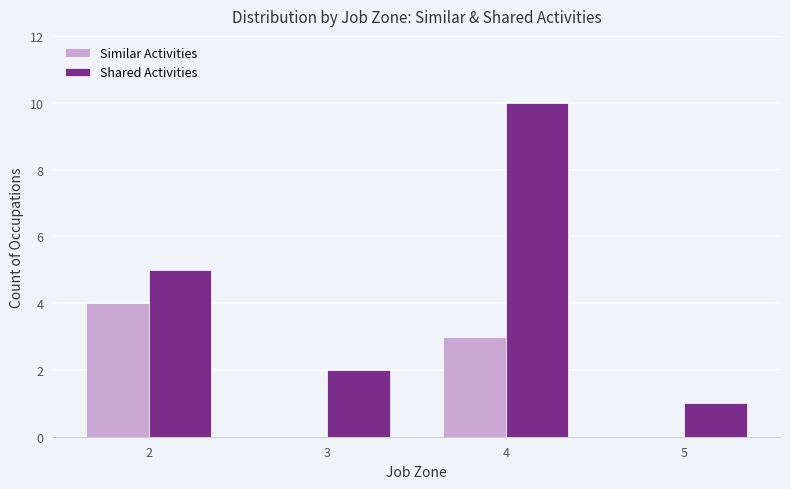

How many Shared Activities values are between 2 and 10?

3